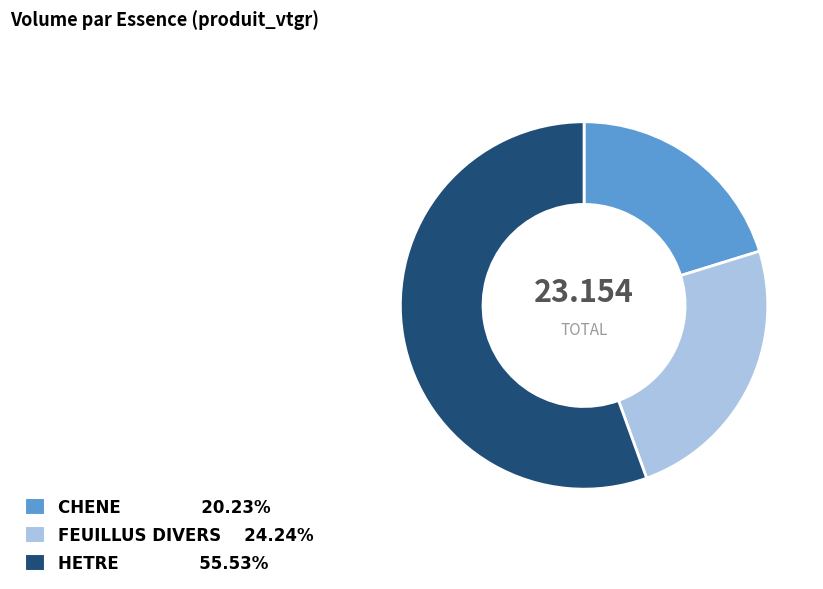

What is the largest slice in the pie chart?

HETRE